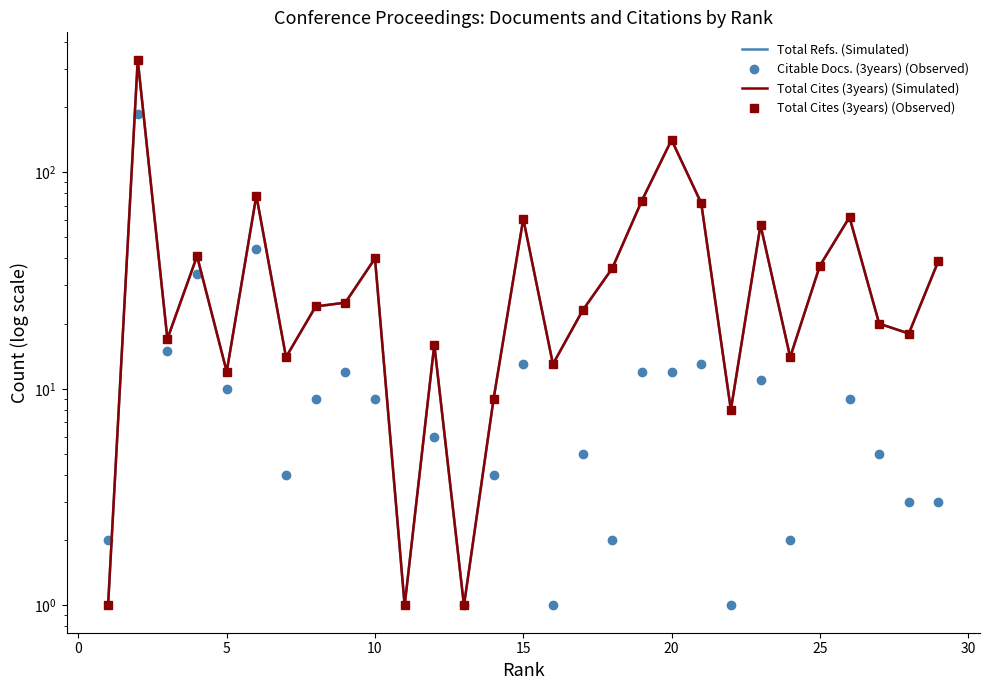

True or false: Total Cites (3years) (Observed) and Total Refs. (Simulated) cross at least once.

False